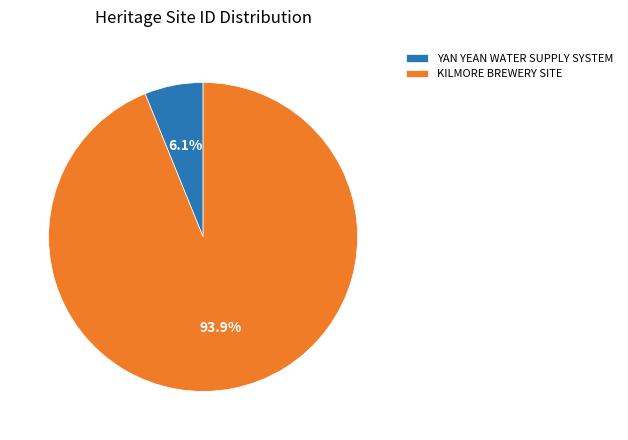

To the nearest percent, what is the difference between the largest and smallest slice percentages?

88%